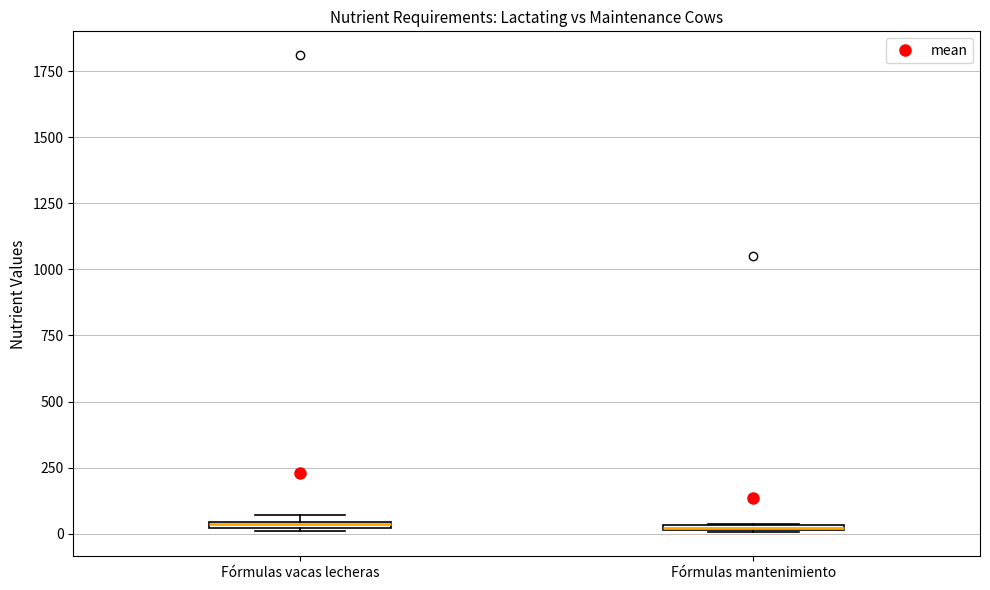

Where is the upper edge of the box for Fórmulas vacas lecheras on the y-axis? The values are not printed on the chart, so give them approximately, as read against the axis.

50